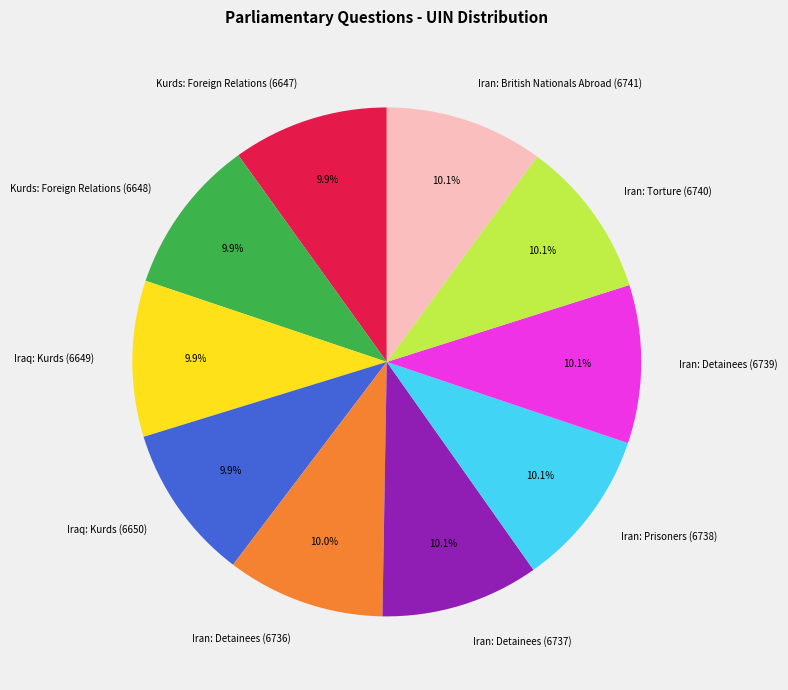

Combined, what portion of the pie is Kurds: Foreign Relations (6648) and Iraq: Kurds (6650)?

19.8%